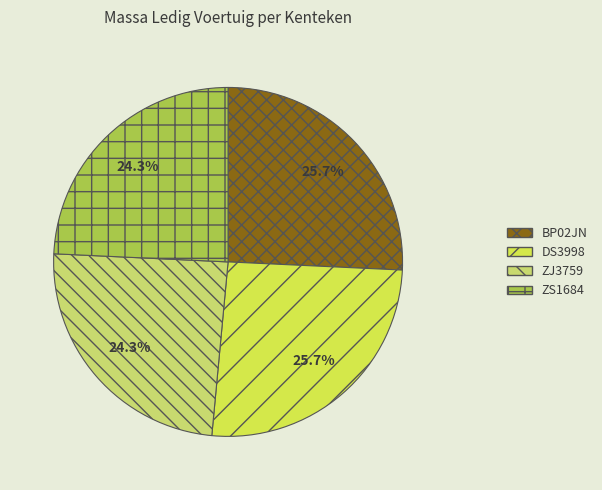

How much of the chart is everything except DS3998?

74.3%